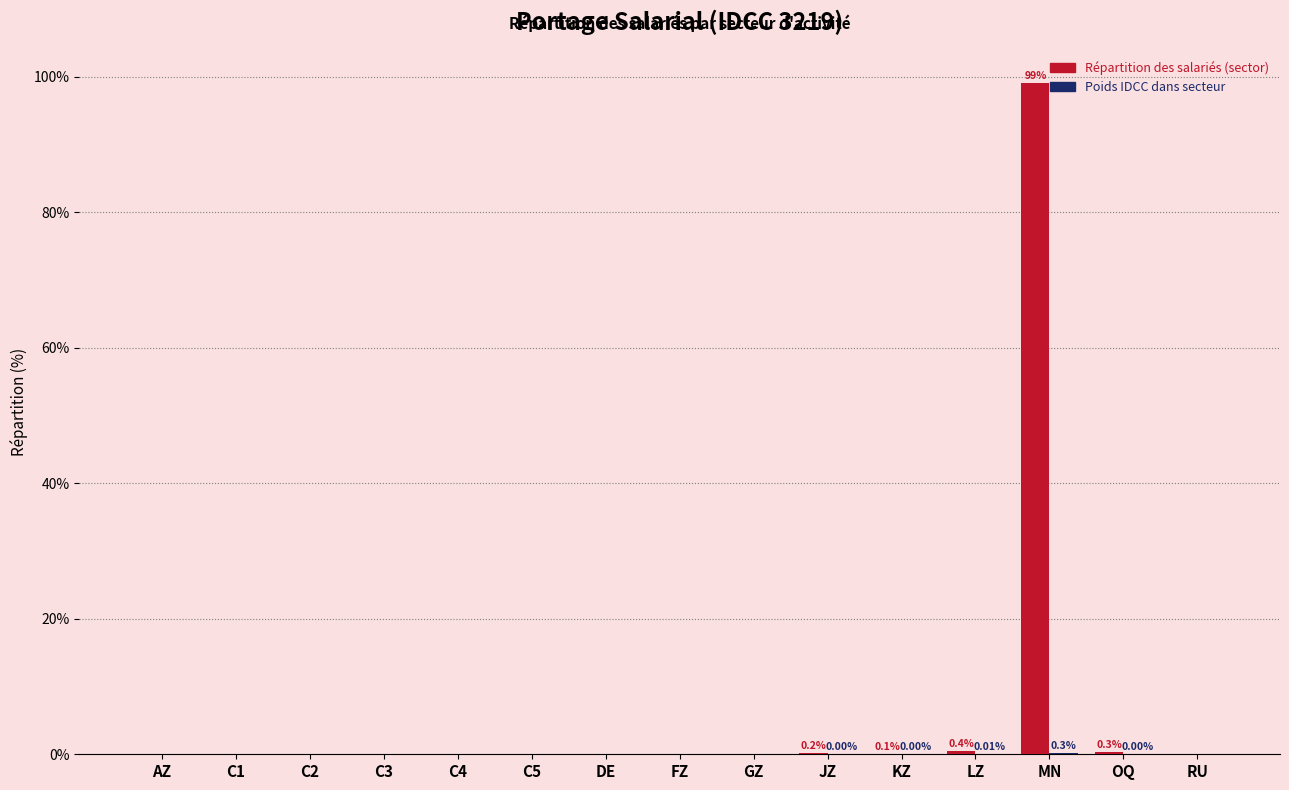

At which label does Répartition des salariés (sector) reach its peak?

MN